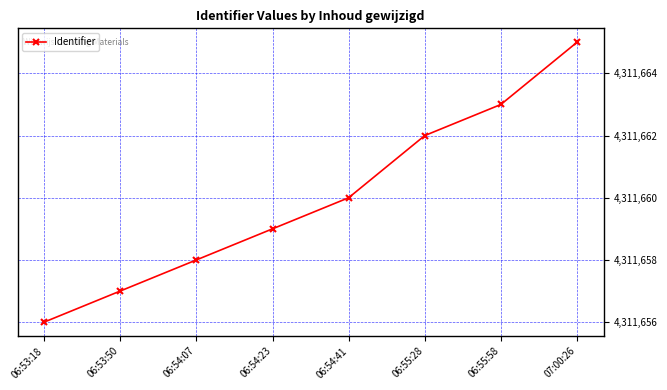

What is the difference between the values at 06:55:58 and 07:00:26?

2